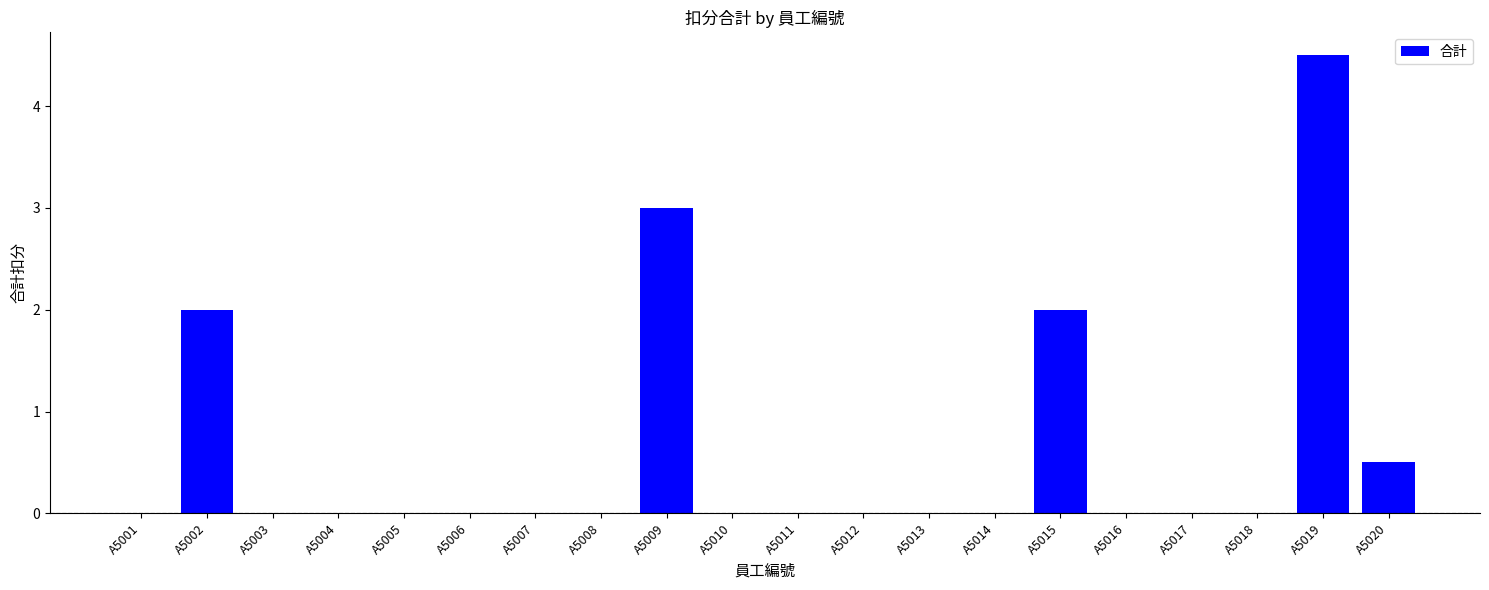

Reading left to right, extract all data points from this chart.

A5001=0.0	A5002=2.0	A5003=0.0	A5004=0.0	A5005=0.0	A5006=0.0	A5007=0.0	A5008=0.0	A5009=3.0	A5010=0.0	A5011=0.0	A5012=0.0	A5013=0.0	A5014=0.0	A5015=2.0	A5016=0.0	A5017=0.0	A5018=0.0	A5019=4.5	A5020=0.5